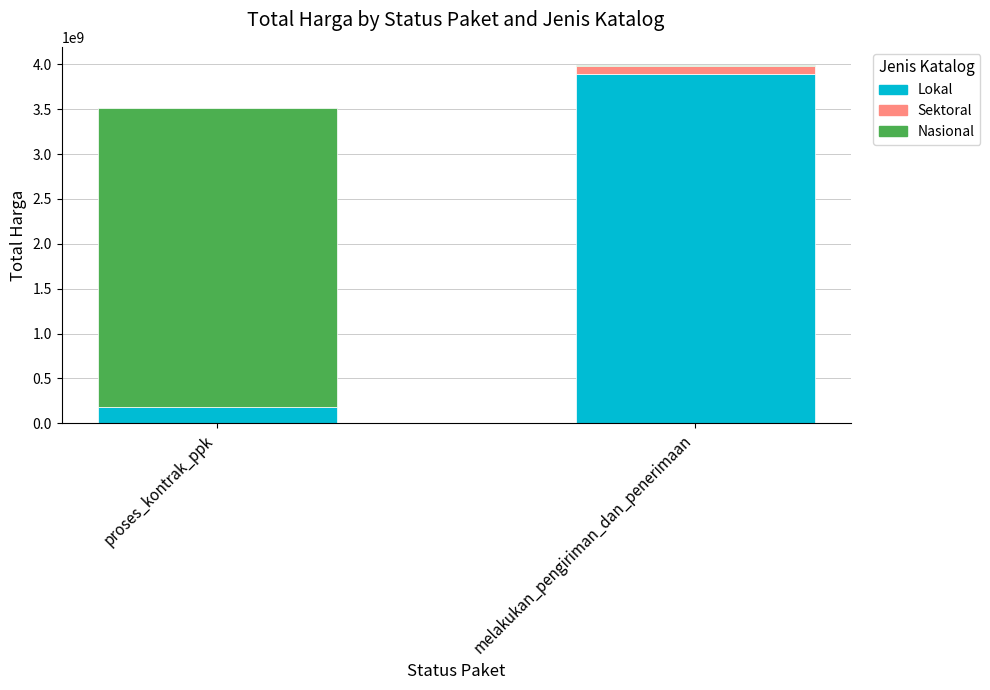

What are all the series names shown in the legend?

Lokal, Sektoral, Nasional